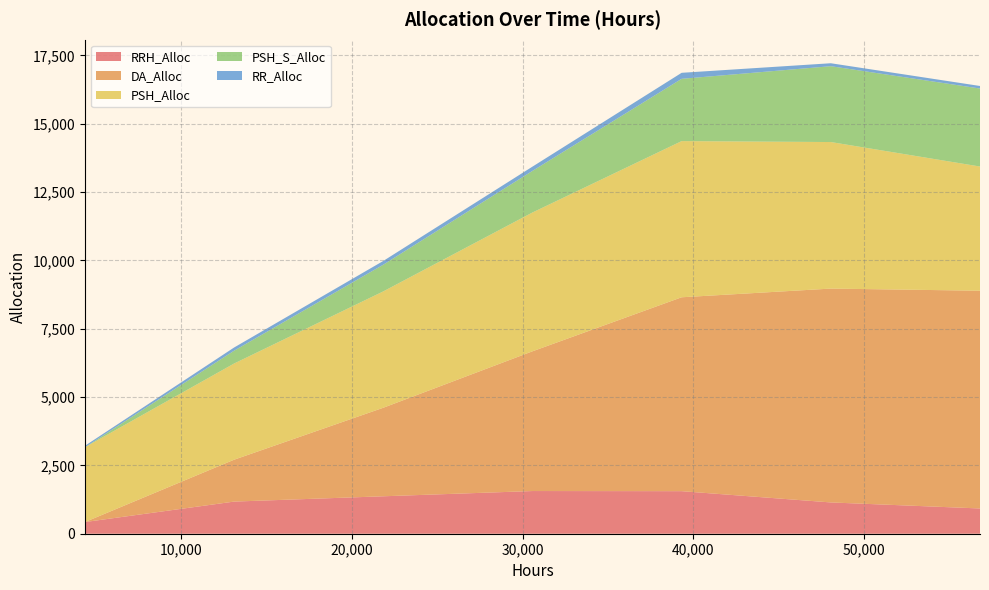

Reading left to right, extract all data points from this chart.

RRH_Alloc: 4368=427	13104=1176	21840=1370	30576=1562	39312=1557	48048=1145	56784=924
DA_Alloc: 4368=0	13104=1532	21840=3239	30576=5112	39312=7094	48048=7824	56784=7967
PSH_Alloc: 4368=2736	13104=3519	21840=4257	30576=5079	39312=5714	48048=5362	56784=4544
PSH_S_Alloc: 4368=0	13104=469	21840=977	30576=1522	39312=2279	48048=2775	56784=2854
RR_Alloc: 4368=53	13104=117	21840=137	30576=156	39312=220	48048=108	56784=93